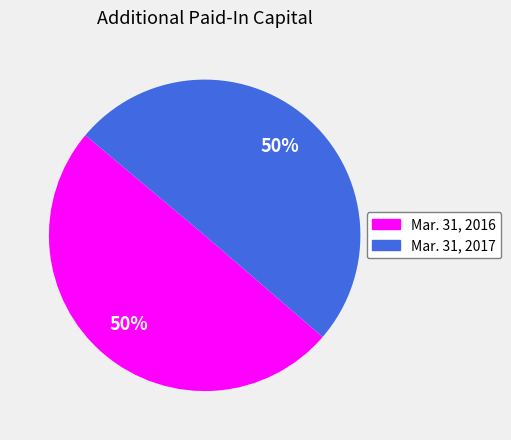

How many segments does this pie chart have?

2